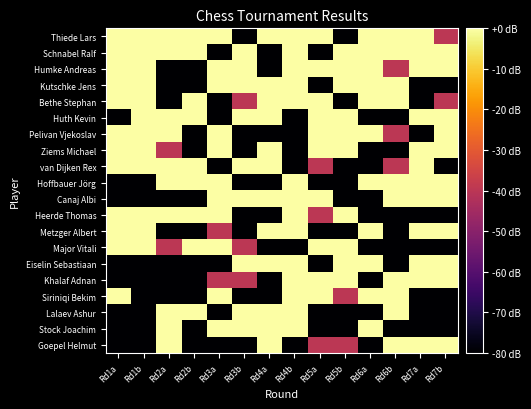

At which category is the sum across all series the highest?

Rd4b